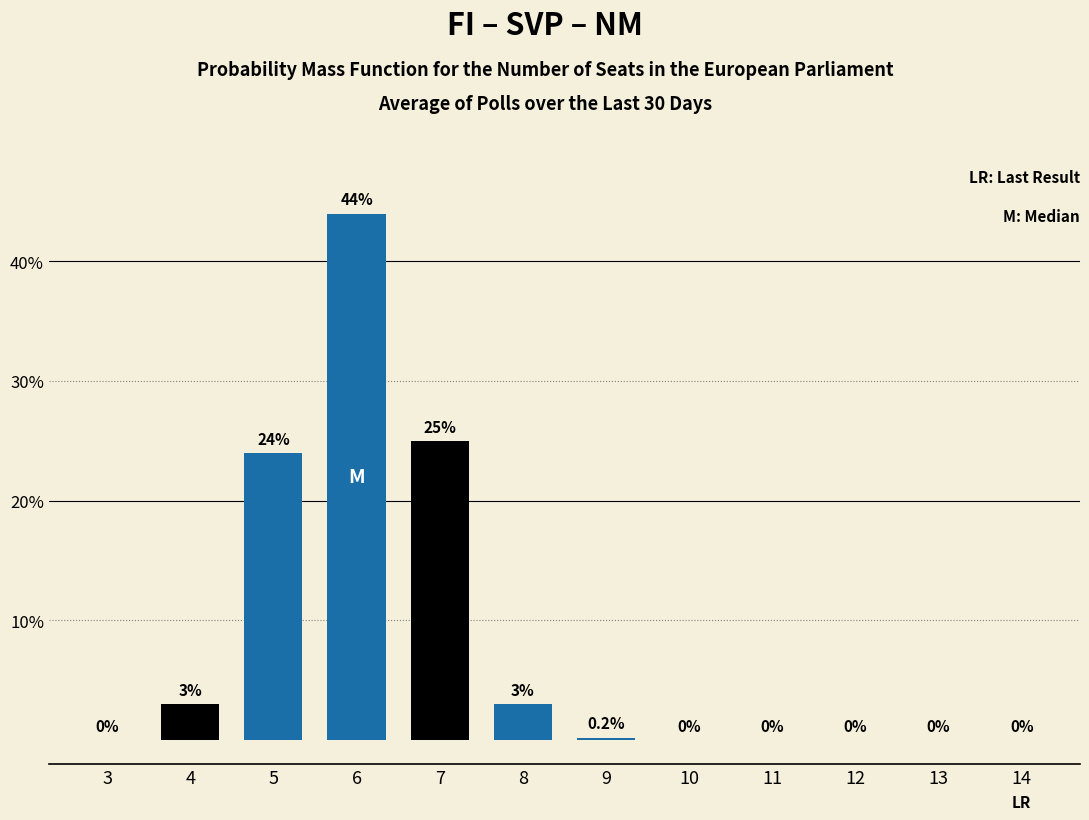

Reading left to right, extract all data points from this chart.

3=0.0	4=3.0	5=24.0	6=44.0	7=25.0	8=3.0	9=0.2	10=0.0	11=0.0	12=0.0	13=0.0	14=0.0